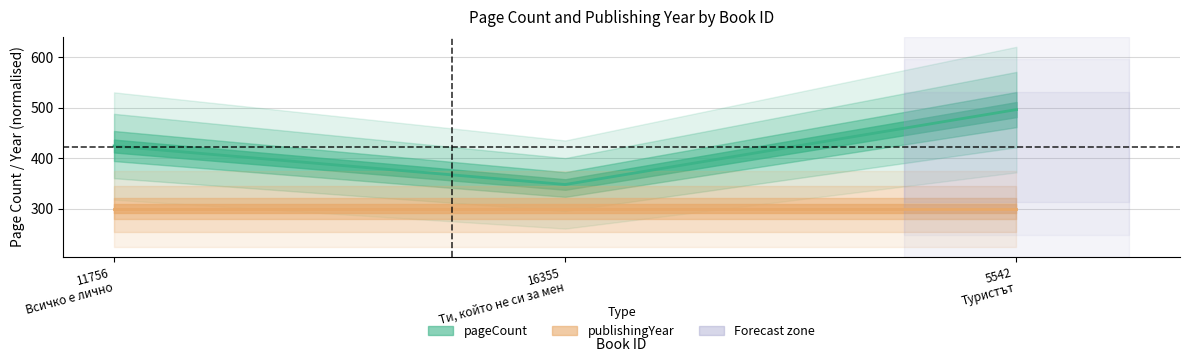

Which series has the largest total across all categories?

pageCount